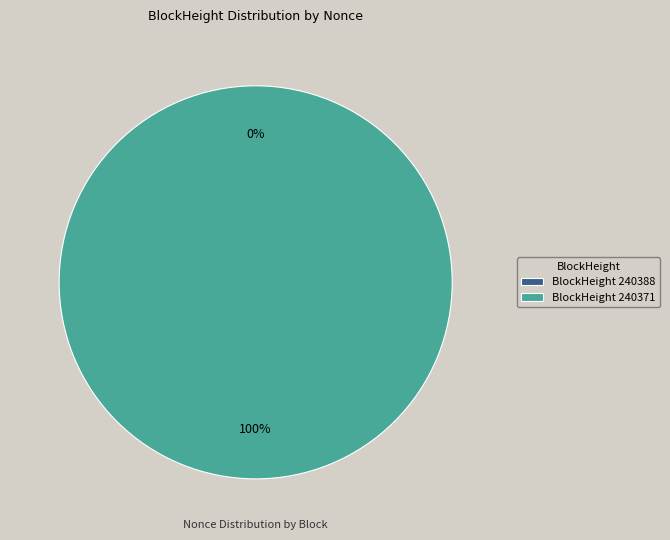

What is the majority slice?

240371